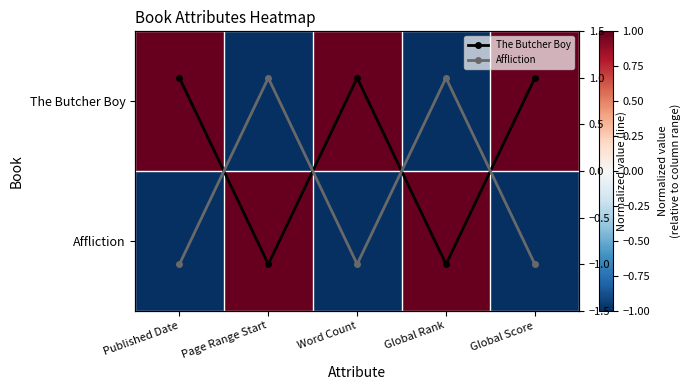

What is the maximum value for The Butcher Boy?

1